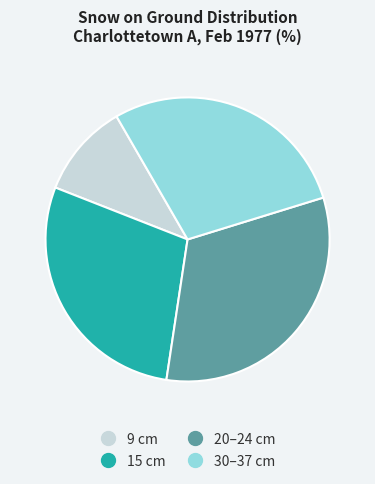

How many slices are in this pie chart?

4